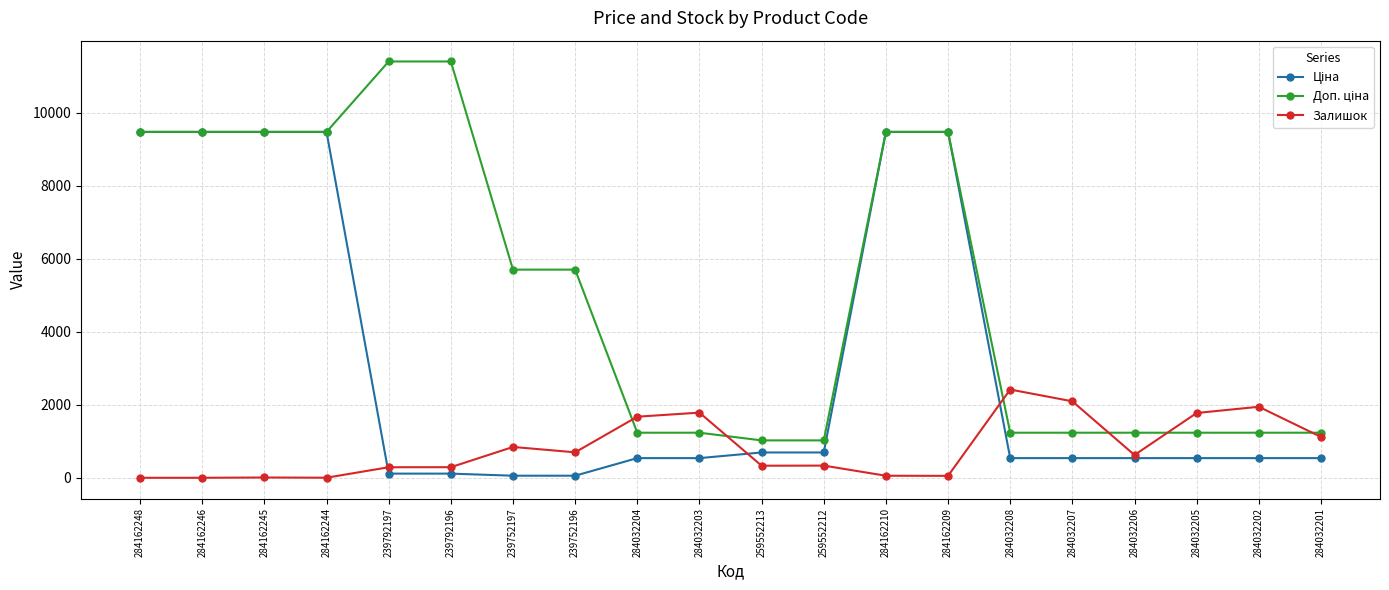

What is the highest value of the Залишок series?

2419.0